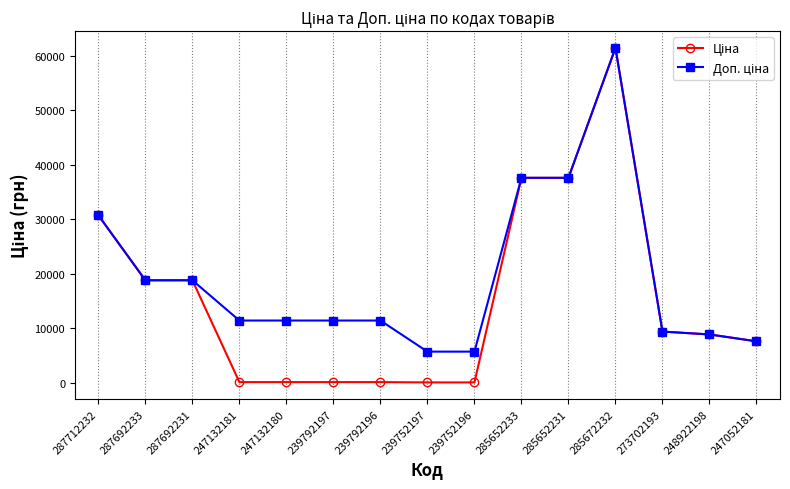

Which label corresponds to the largest value in the chart?

285672232